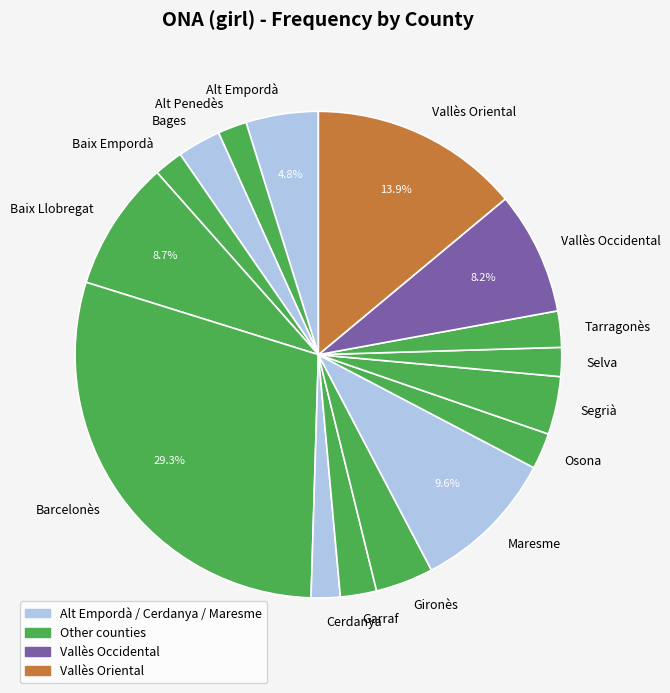

Combined, do Alt Empordà and Selva account for over 50%?

No